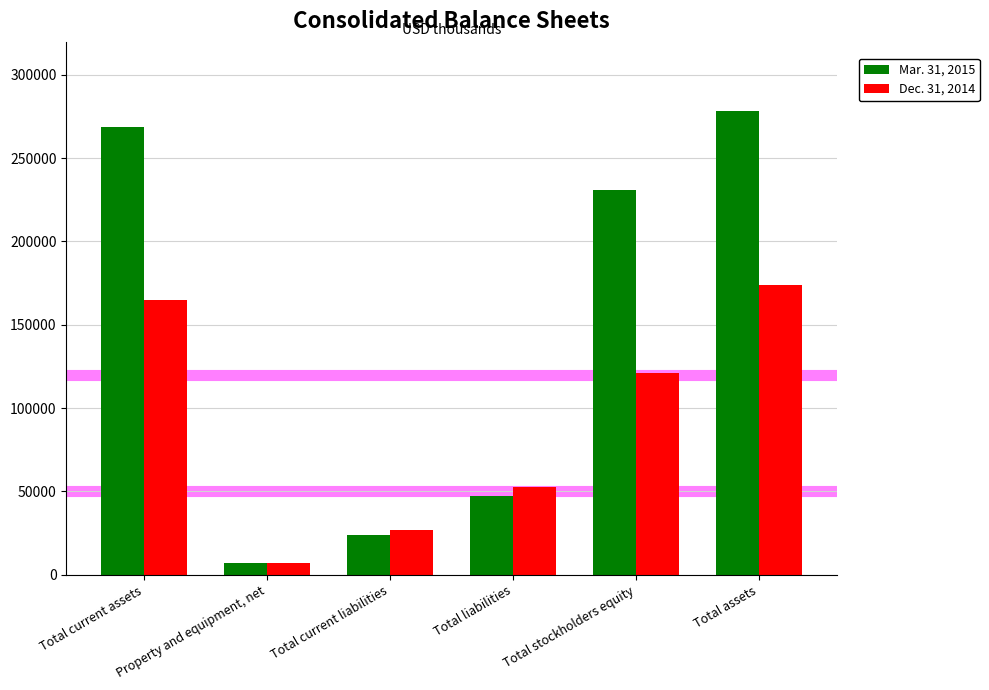

What is the spread (max minus min) of values at Total stockholders equity?

109707